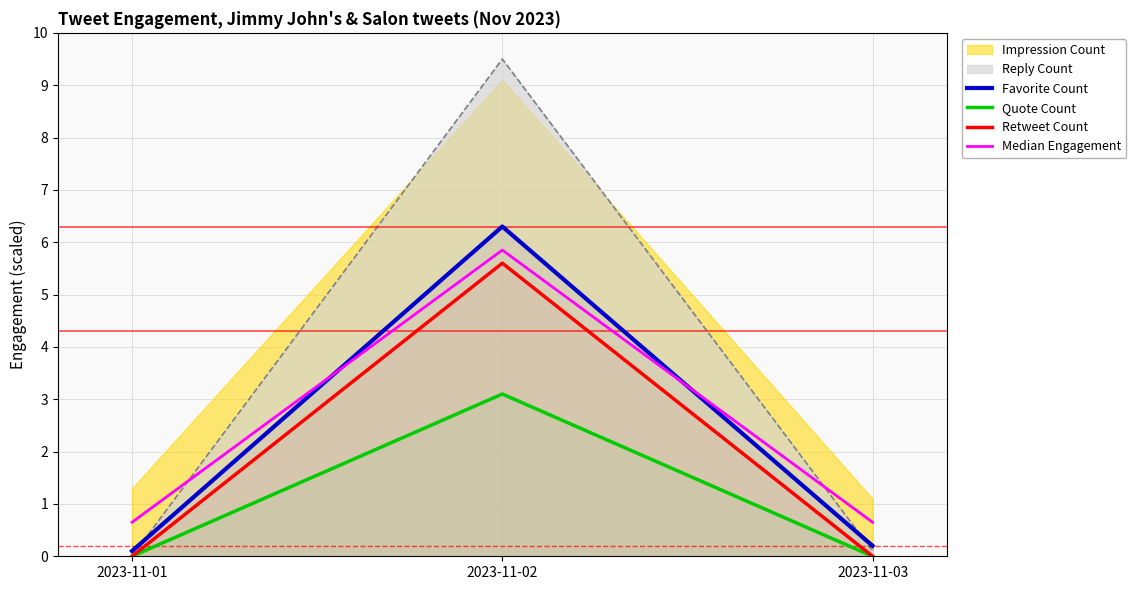

Count the Median Engagement values in the range 0 to 5.

2